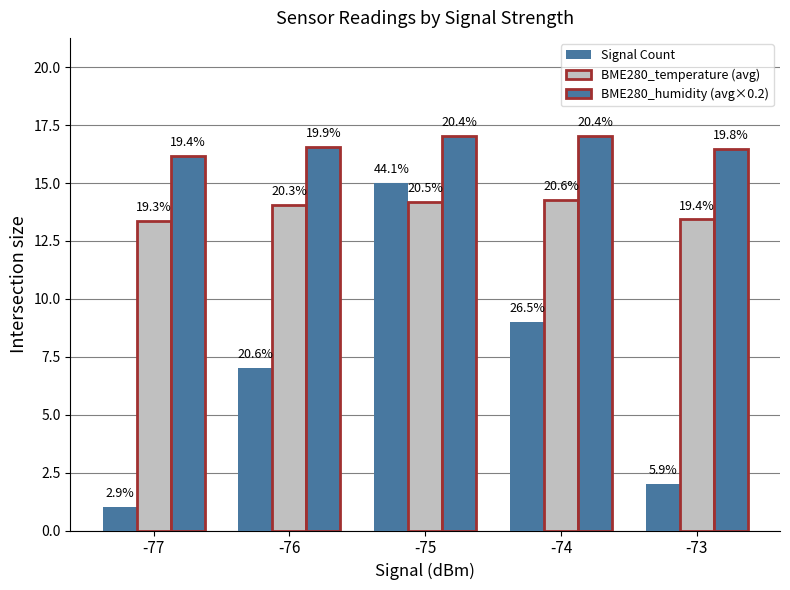

At -75, list the series in order from largest to smallest.

BME280_humidity (avg×0.2), Signal Count, BME280_temperature (avg)